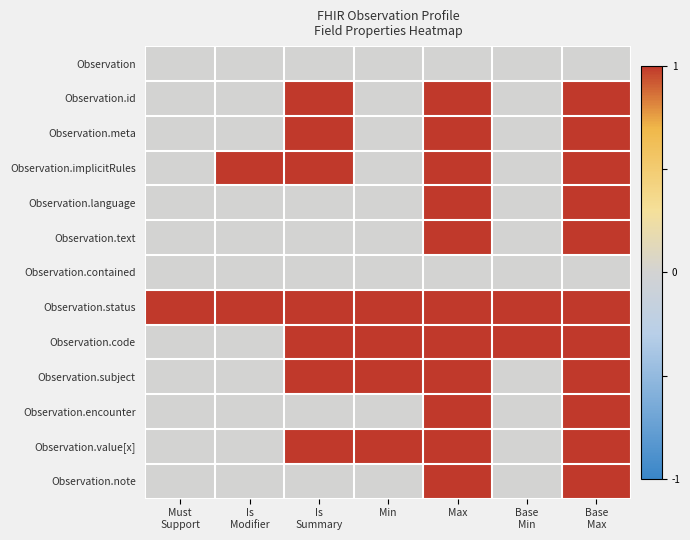

At how many categories does at least one series exceed 0?

7